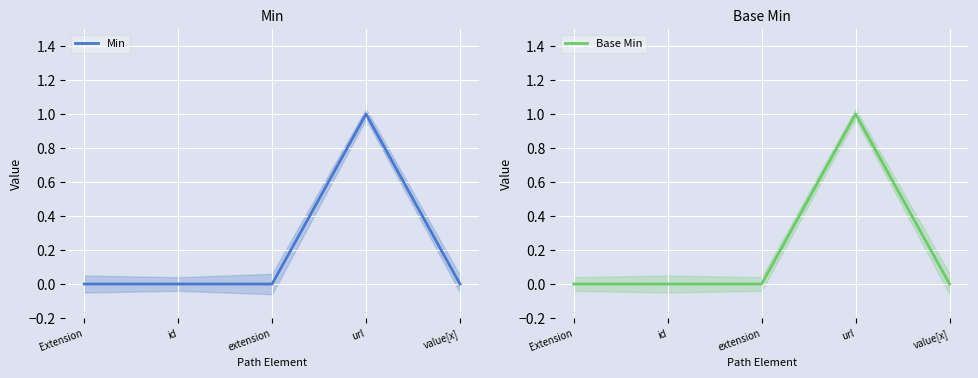

Which category has the highest value in the Min series?

url